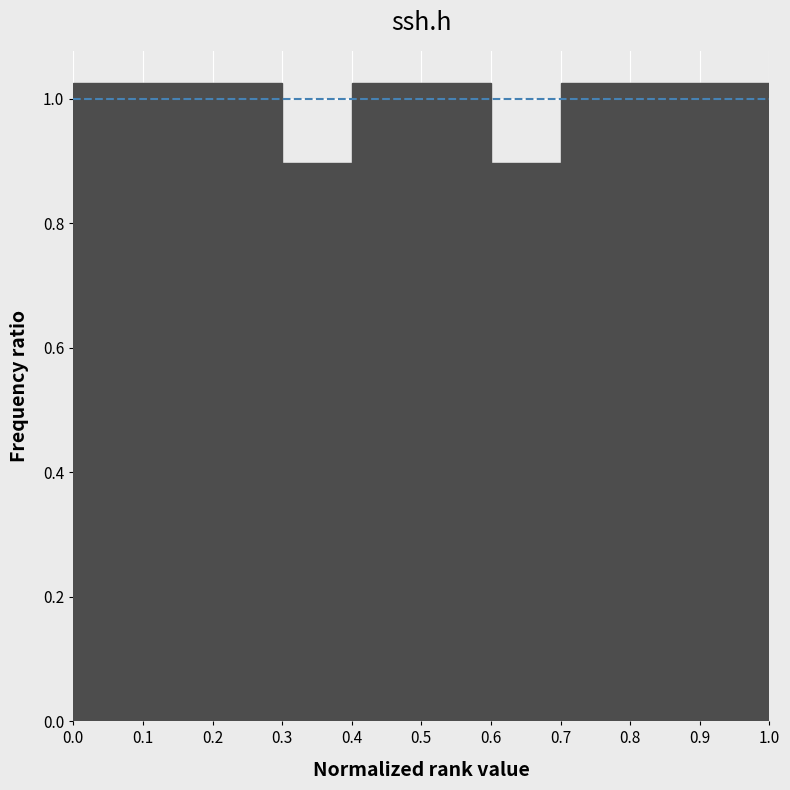

Reading left to right, list every bar in this chart as the range it spans on the x-axis followed by its height. The values are not printed on the chart, so give them approximately, as read against the axis.

0.0 to 0.1: 1.02
0.1 to 0.2: 1.02
0.2 to 0.3: 1.02
0.3 to 0.4: 0.90
0.4 to 0.5: 1.02
0.5 to 0.6: 1.02
0.6 to 0.7: 0.90
0.7 to 0.8: 1.02
0.8 to 0.9: 1.02
0.9 to 1.0: 1.02